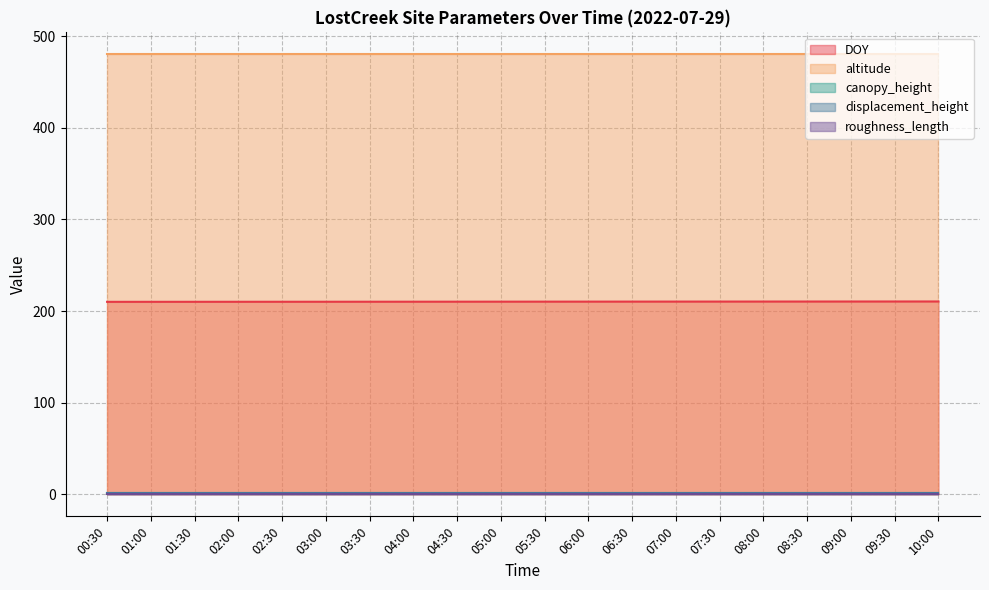

Is it true that DOY equals 48.5 at 08:00?

False